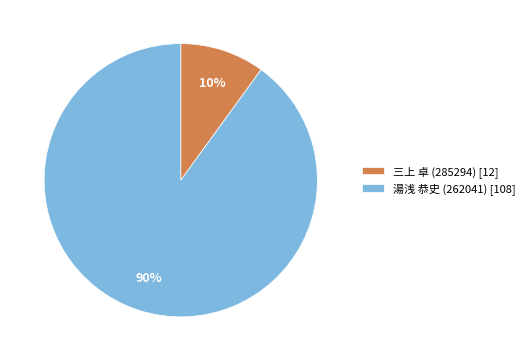

What percentage is the 三上 卓 (285294) slice, to the nearest percent?

10%